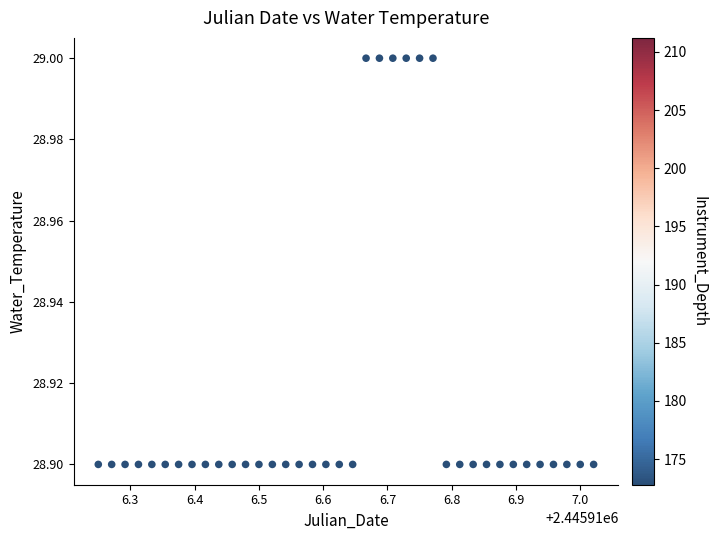

What is the range of X values (max minus min)?

0.8